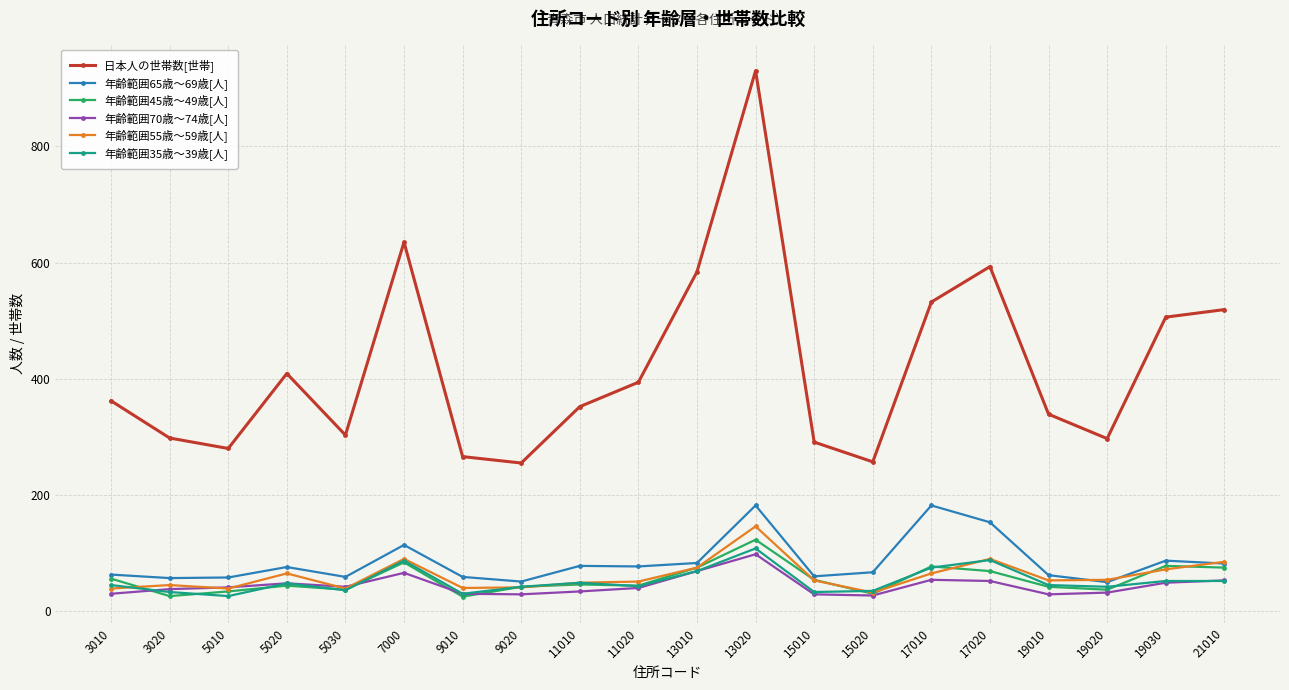

What is the value of the 年齢範囲70歳～74歳[人] point at the 3rd from the left?

41